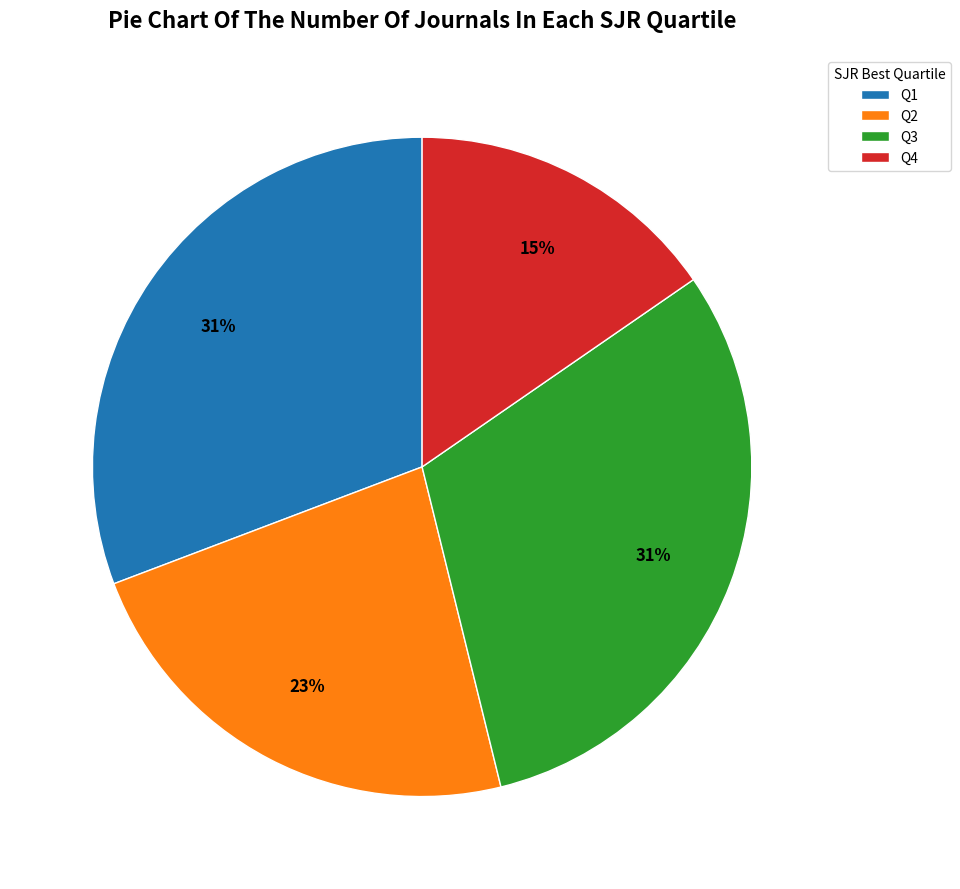

What is the ratio of the value at Q4 to the value at Q1?

0.5